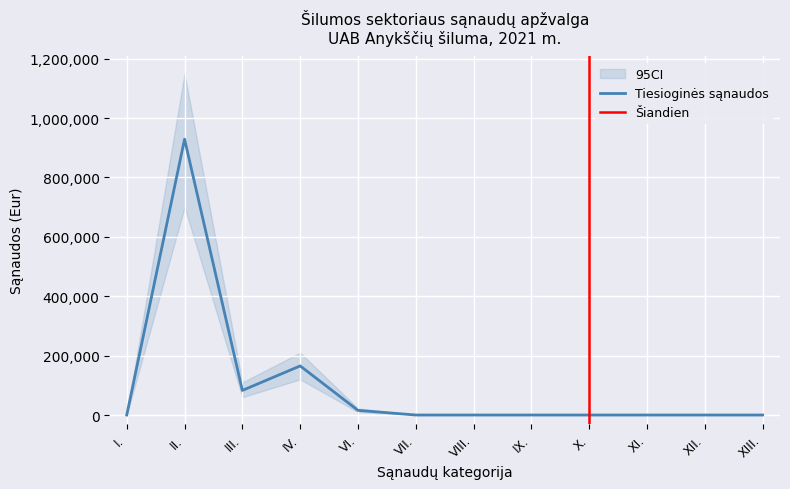

Reading left to right, list all the values displayed in this chart.

Tiesioginės sąnaudos: I.=0.0	II.=929019.7	III.=82805.8	IV.=165326.6	VI.=15662.4	VII.=0.0	VIII.=0.0	IX.=0.0	X.=0.0	XI.=0.0	XII.=0.0	XIII.=0.0
CI_lower: I.=0.0	II.=700000.0	III.=60000.0	IV.=120000.0	VI.=10000.0	VII.=0.0	VIII.=0.0	IX.=0.0	X.=0.0	XI.=0.0	XII.=0.0	XIII.=0.0
CI_upper: I.=0.0	II.=1150000.0	III.=110000.0	IV.=210000.0	VI.=22000.0	VII.=0.0	VIII.=0.0	IX.=0.0	X.=0.0	XI.=0.0	XII.=0.0	XIII.=0.0